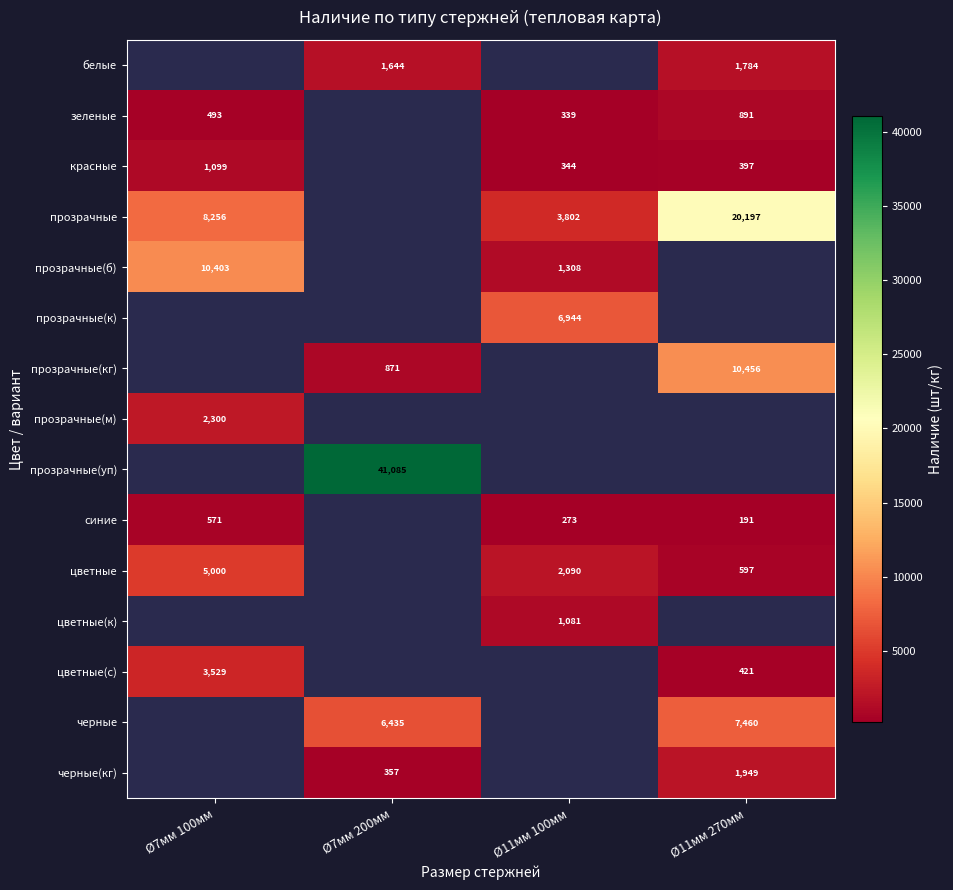

The value of черные at Ø11мм 270мм is 7460. True or false?

True